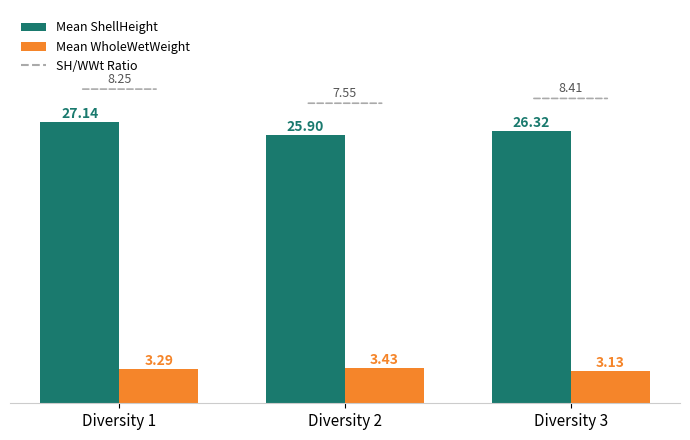

List the series in order of their peak value, highest first.

Mean ShellHeight, Mean WholeWetWeight